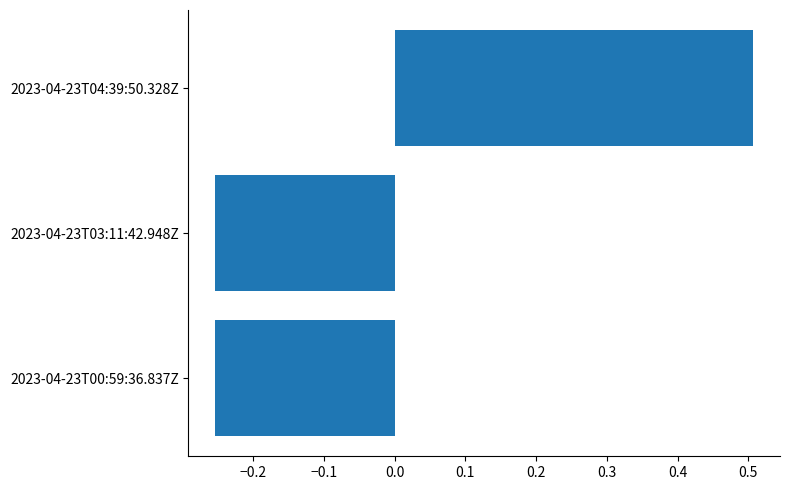

What is the change in value from 2023-04-23T03:11:42.948Z to 2023-04-23T04:39:50.328Z?

+0.8